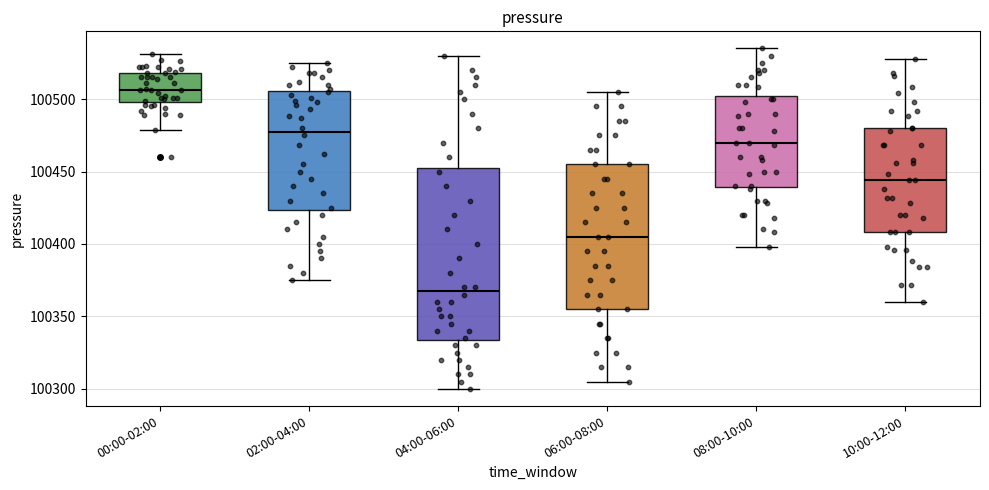

Comparing the boxes themselves (not the whiskers), which one is the tallest?

04:00-06:00